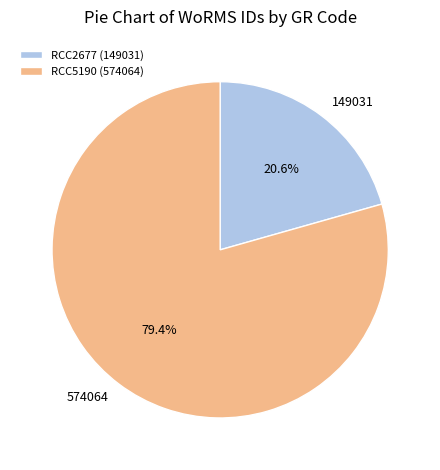

Does any single category account for the majority?

Yes